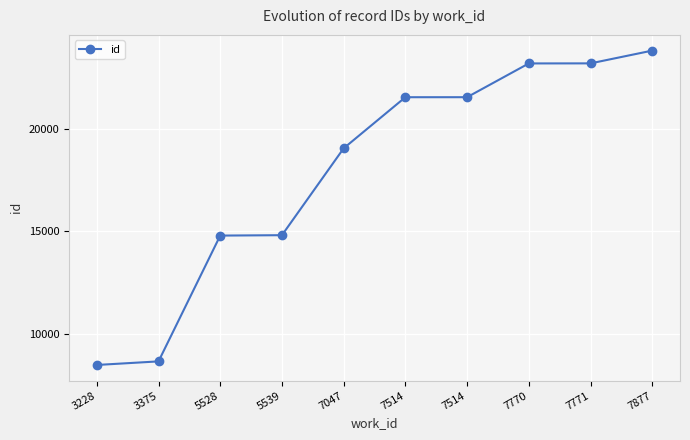

How many lines are shown in the chart?

1